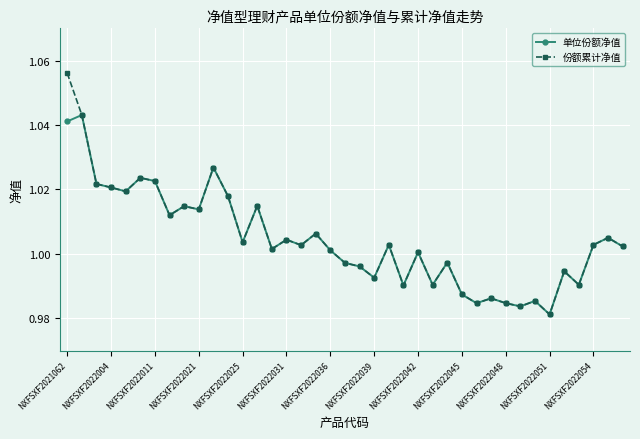

Rank the series by their maximum value, from lowest to highest.

单位份额净值, 份额累计净值